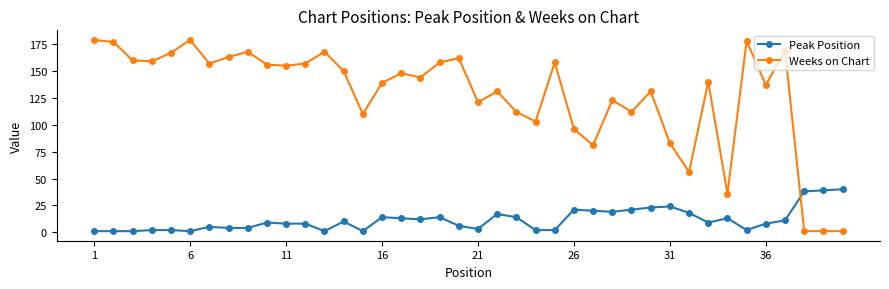

What is the average value of the Weeks on Chart series?

128